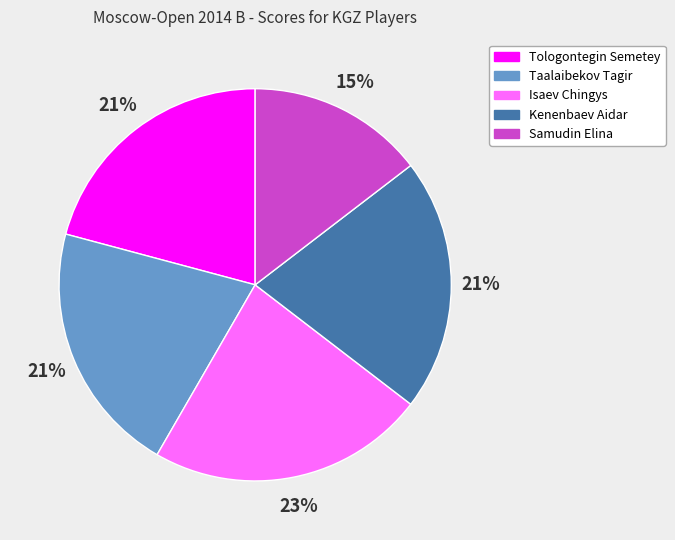

Is there any slice that represents more than half of the pie?

No